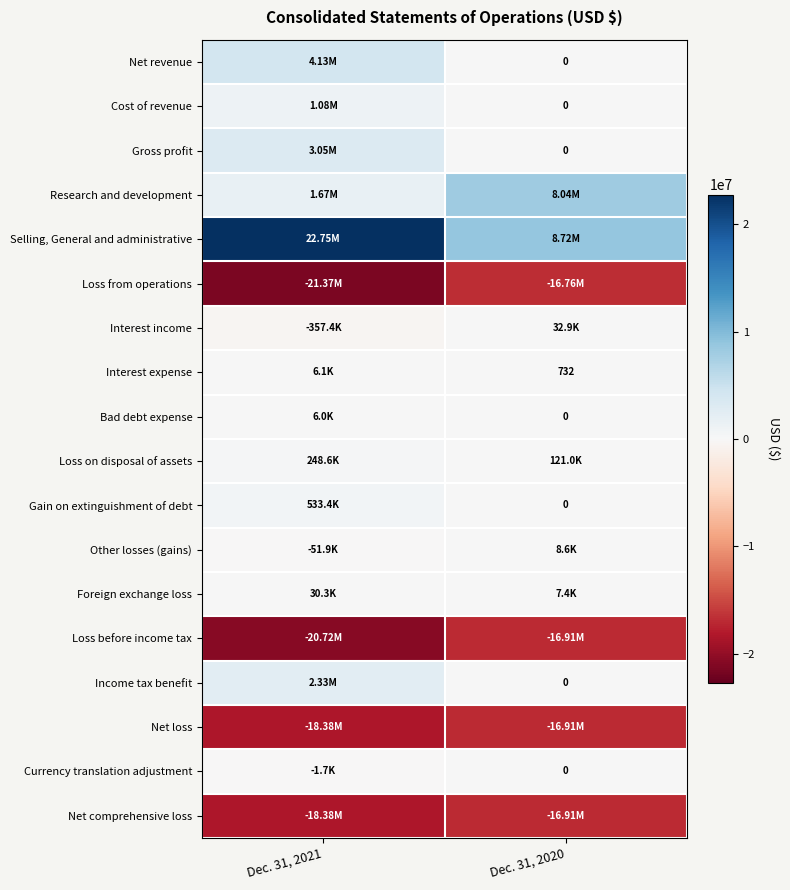

True or false: Net loss has a value of -18383170 at Dec. 31, 2021.

True